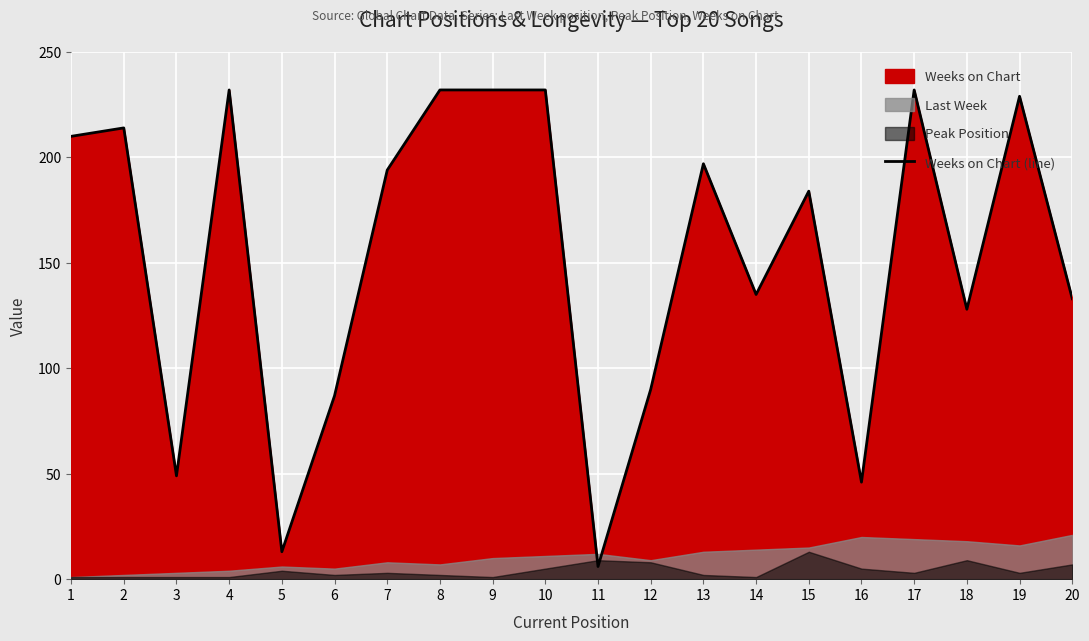

How many points are lower than both their immediate neighbors (excluding endpoints)?

6